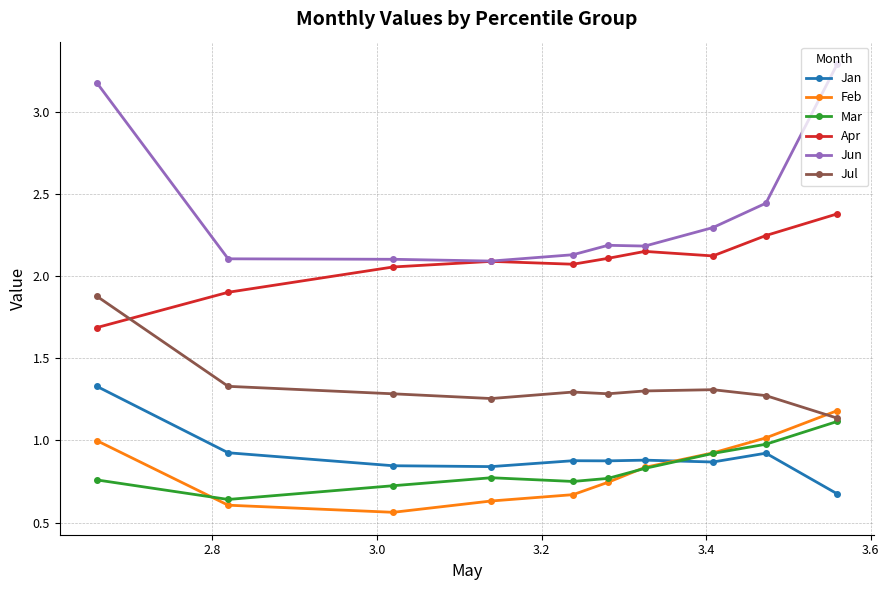

Which series has the largest total across all categories?

Jun